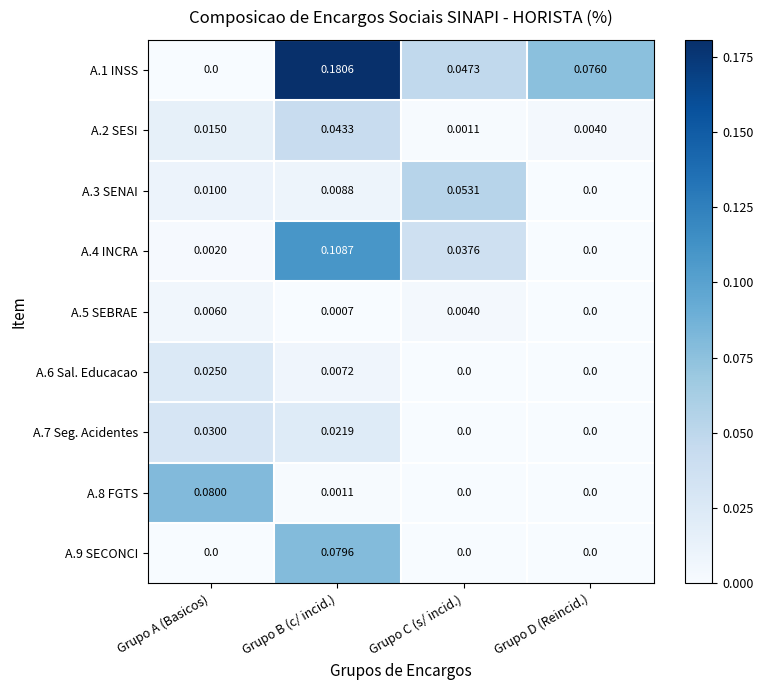

At which category is the sum across all series the highest?

Grupo B (c/ incid.)